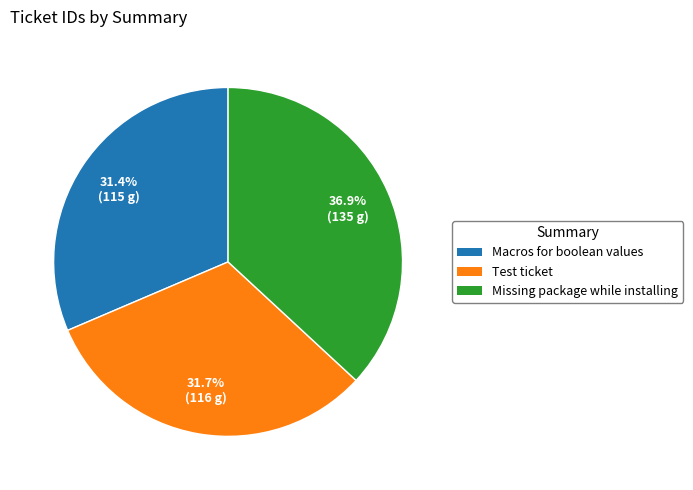

What is the largest slice in the pie chart?

Missing package while installing